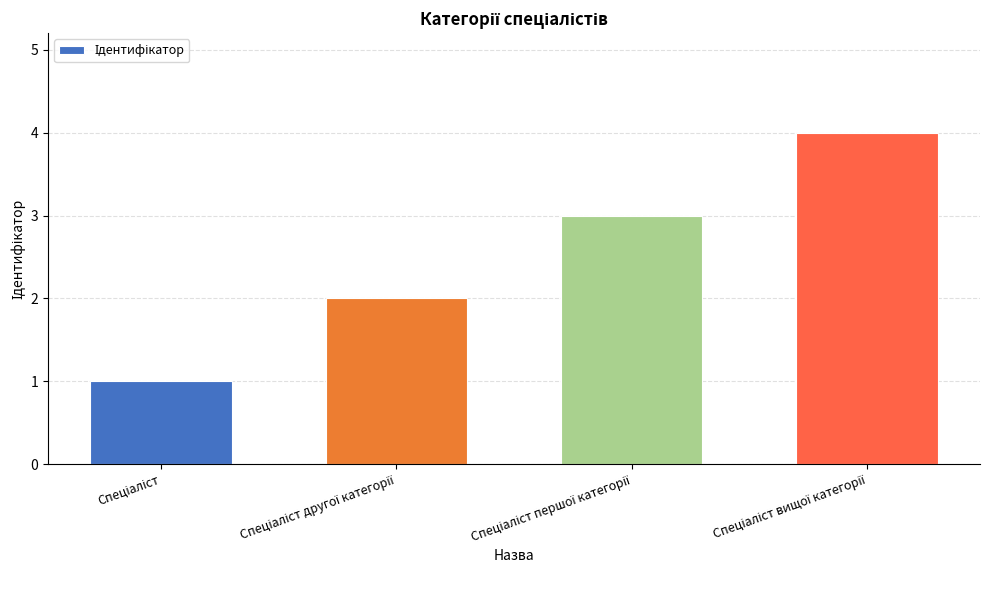

What is the greatest value displayed?

4